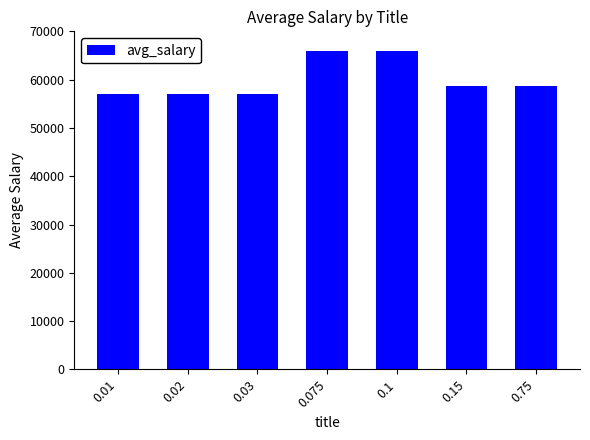

Approximately how many times larger is the value at 0.02 compared to 0.15?

1.0